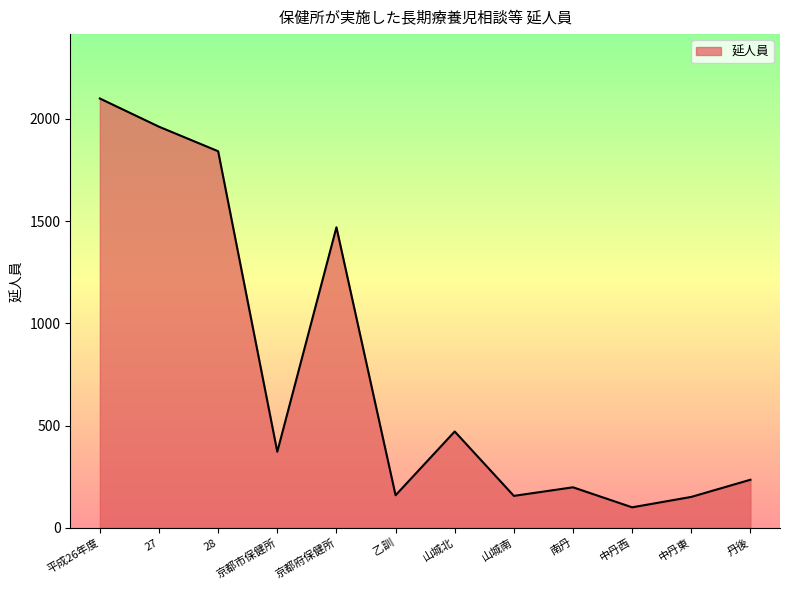

Count the number of data series in this chart.

1